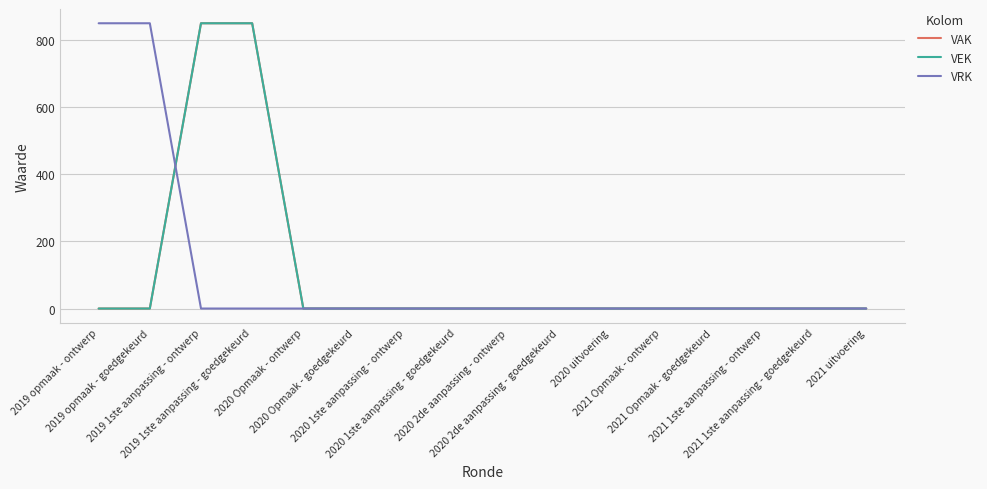

Is this an area chart (filled region under the line)?

No